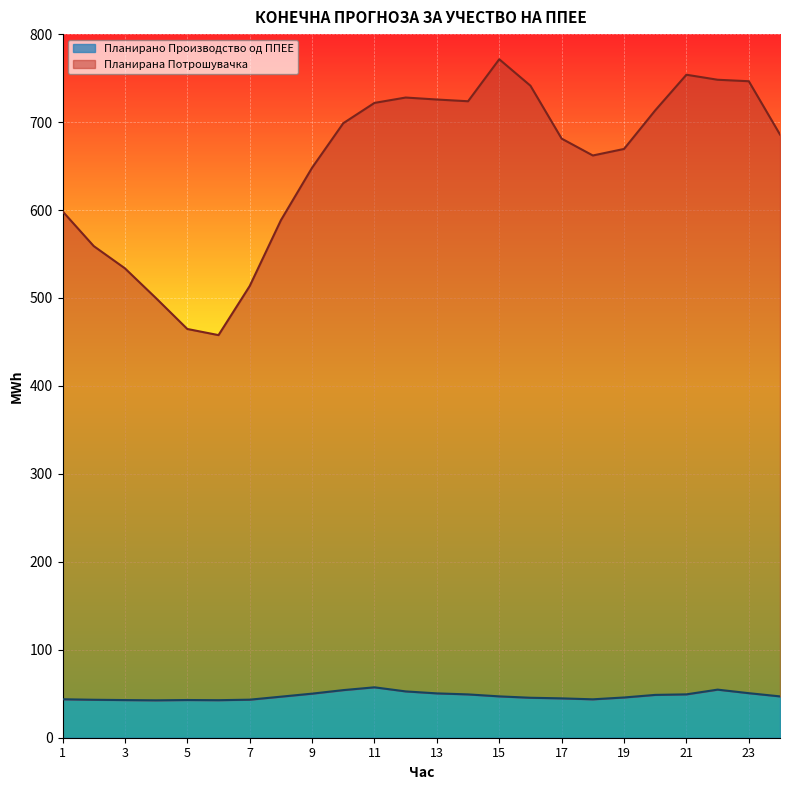

True or false: Планирано Производство од ППЕЕ and Планирана Потрошувачка intersect in this chart.

False